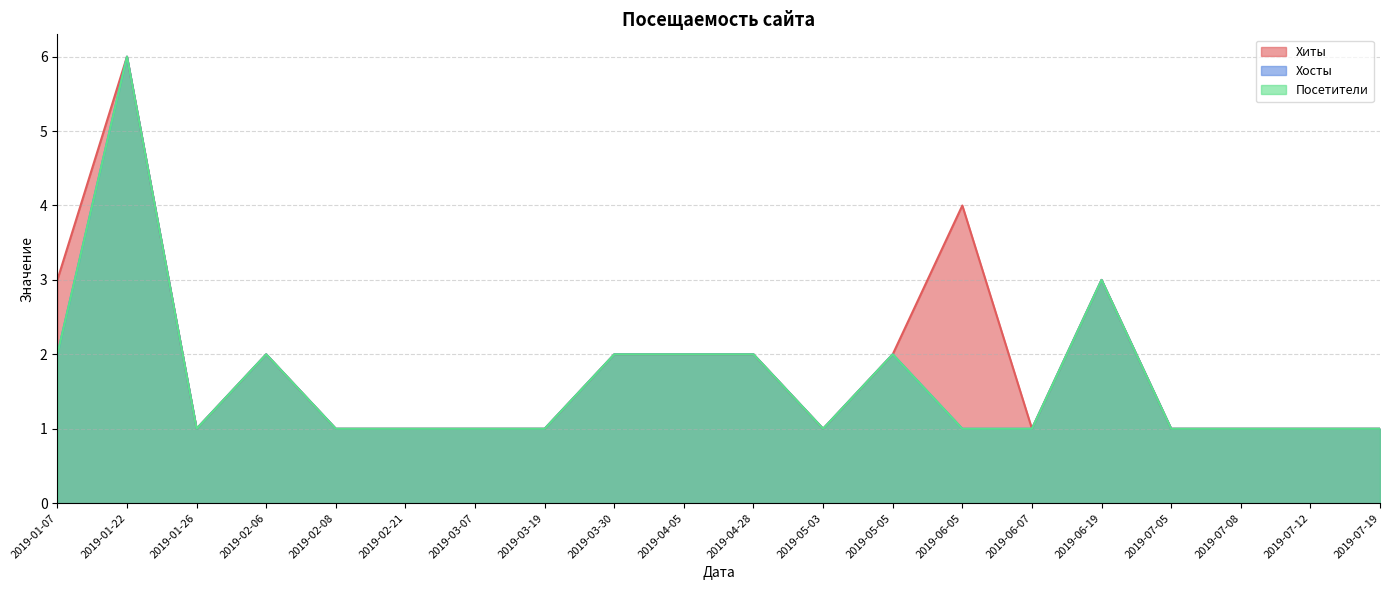

Reading left to right, transcribe all the data shown in this chart.

Хиты: 3	6	1	2	1	1	1	1	2	2	2	1	2	4	1	3	1	1	1	1
Хосты: 2	6	1	2	1	1	1	1	2	2	2	1	2	1	1	3	1	1	1	1
Посетители: 2	6	1	2	1	1	1	1	2	2	2	1	2	1	1	3	1	1	1	1